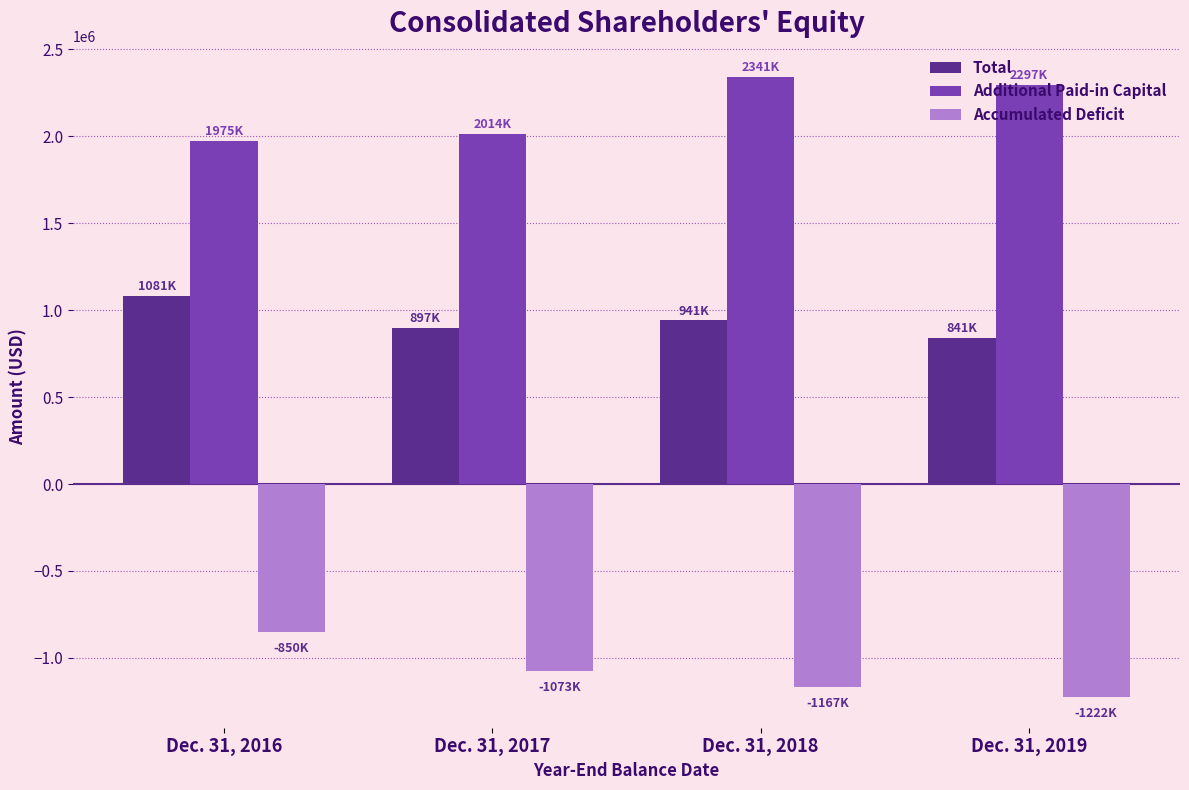

Which category has the highest value in the Additional Paid-in Capital series?

Dec. 31, 2018